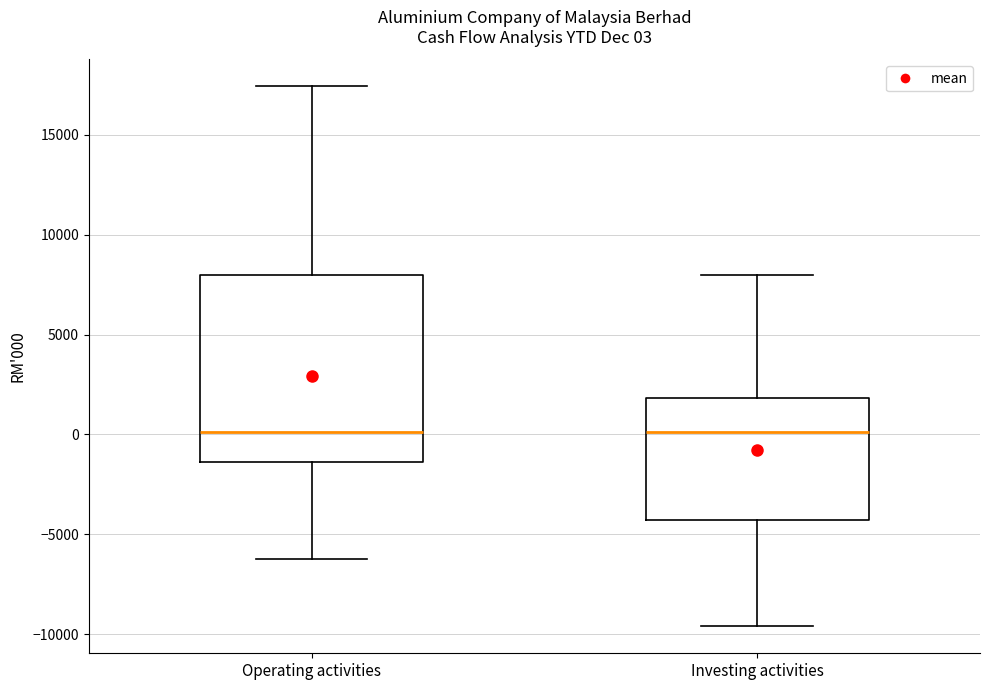

Comparing the boxes themselves (not the whiskers), which one is the tallest?

Operating activities